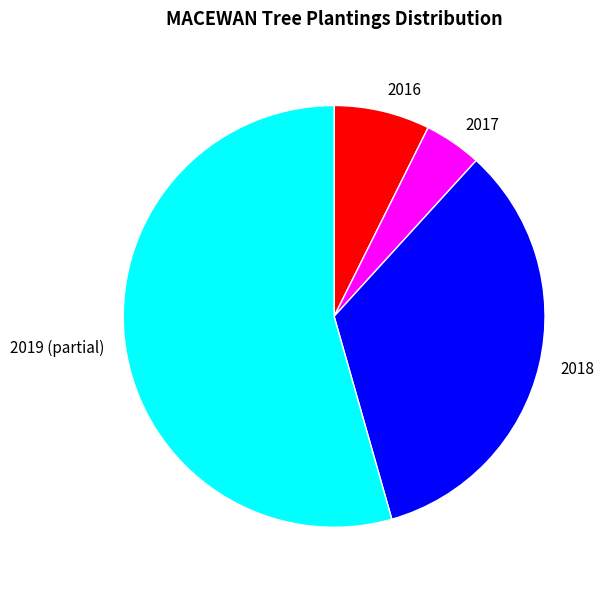

The 2019 (partial) slice represents 62% of the pie. True or false?

False